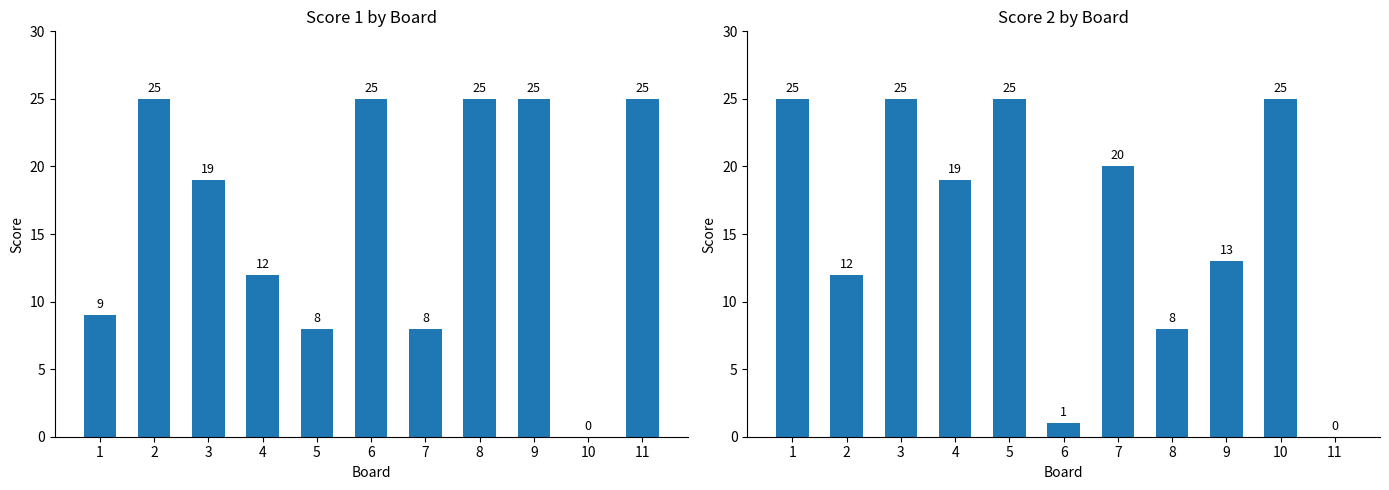

How many data points in Score 1 are above 19?

5